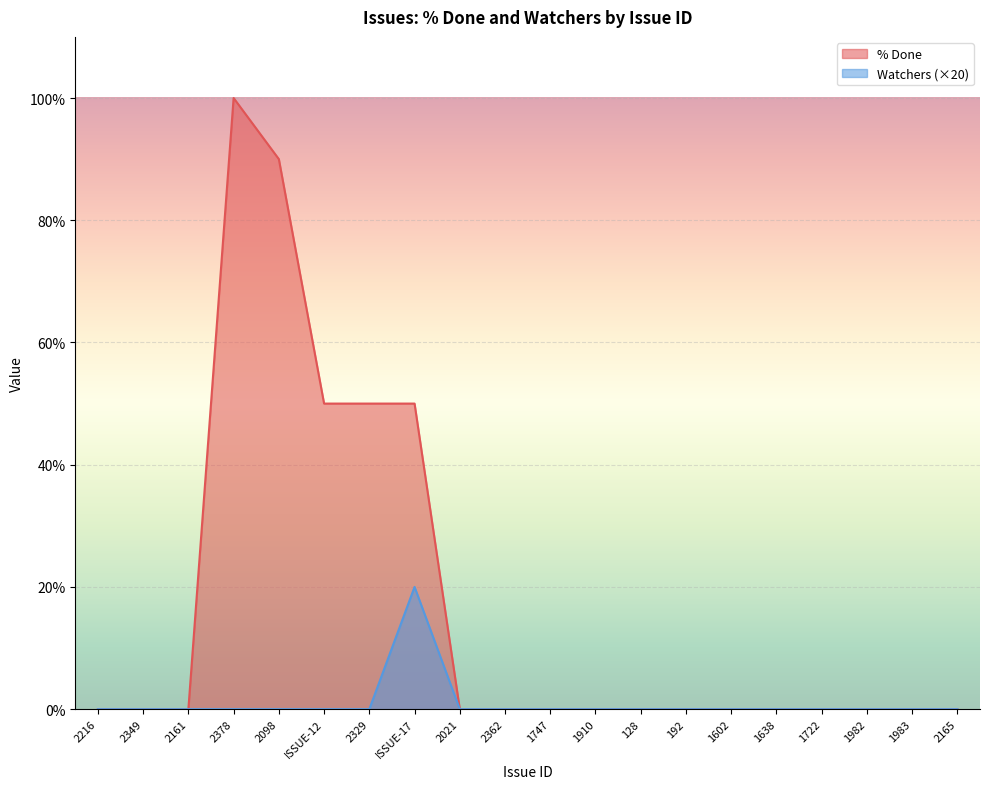

Which series changed the most between 2329 and 1747?

% Done